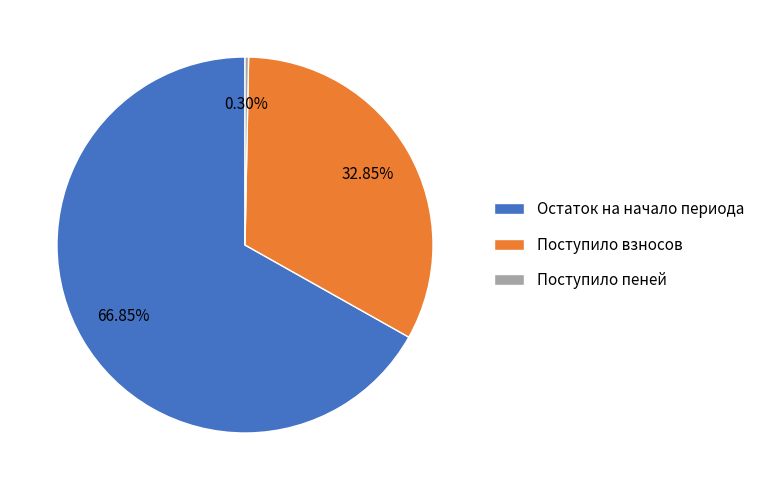

The Поступило взносов slice represents 33% of the pie. True or false?

True